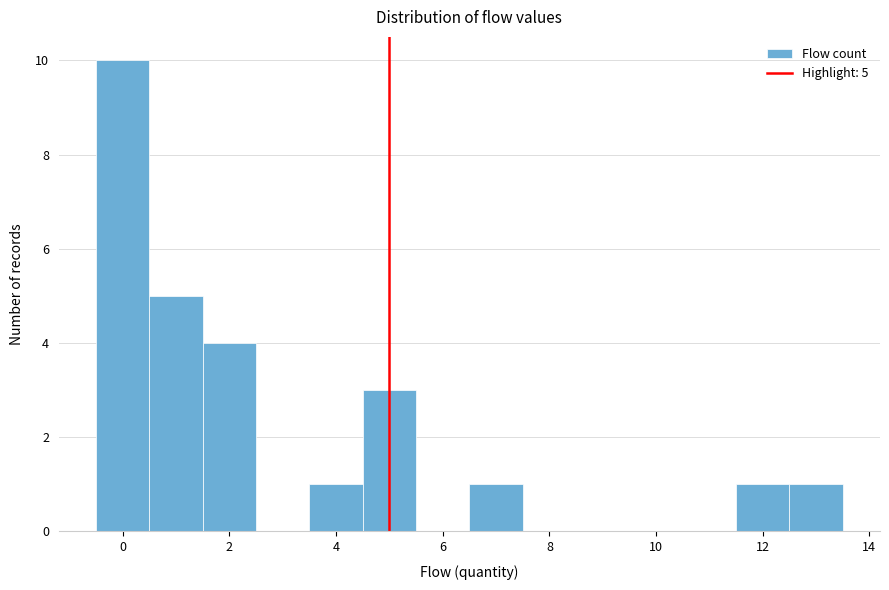

Over which range of the x-axis is the bar tallest?

-0.5 to 0.5